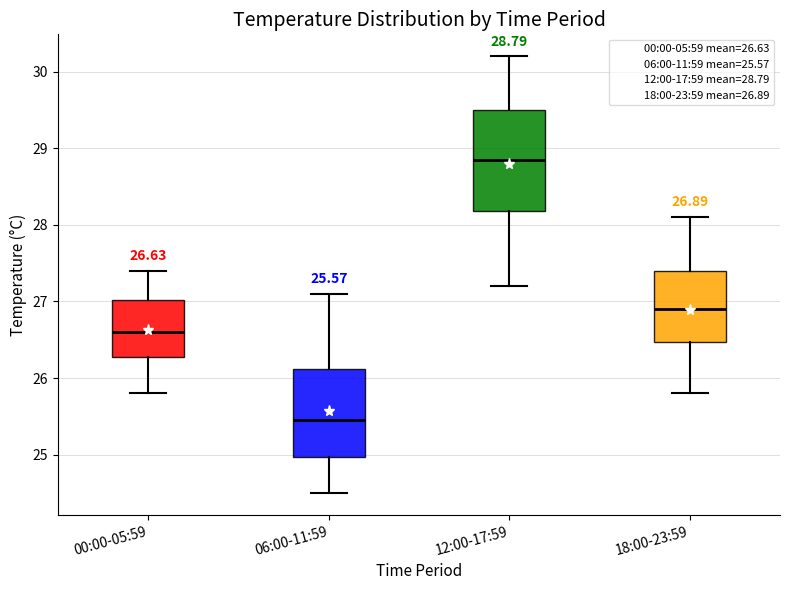

Which box's median line is the lowest?

06:00-11:59